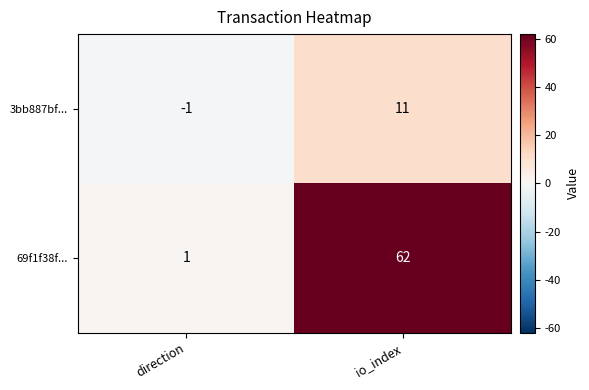

Reading left to right, what are all the values shown in this chart?

3bb887bf...: -1	11
69f1f38f...: 1	62